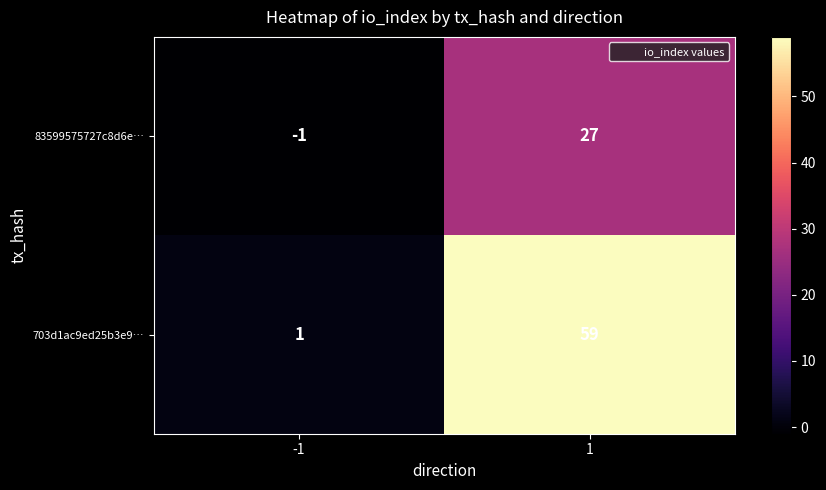

Reading right to left, transcribe all the data shown in this chart.

83599575727c8d6e…: 1=27	-1=-1
703d1ac9ed25b3e9…: 1=59	-1=1